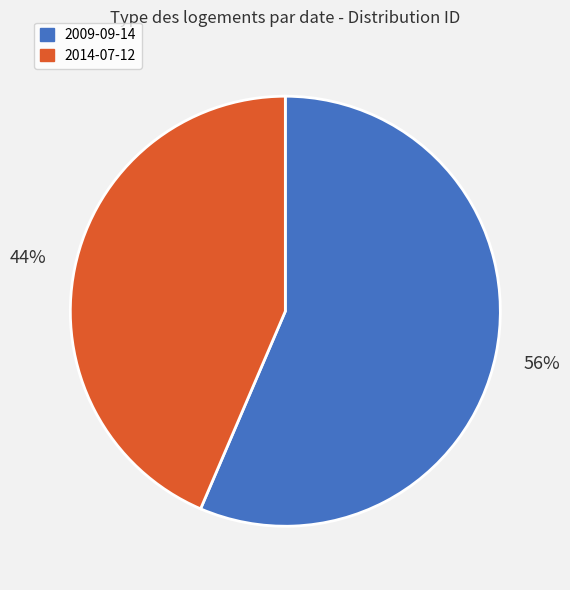

Count the number of slices in the pie.

2